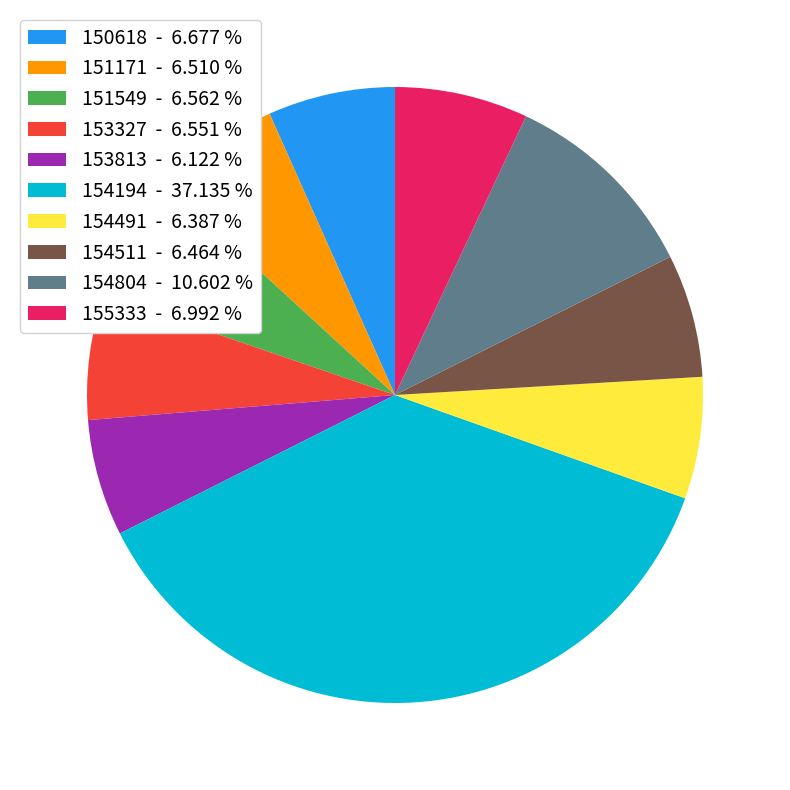

Which slice is the largest?

154194 - 37.135 %